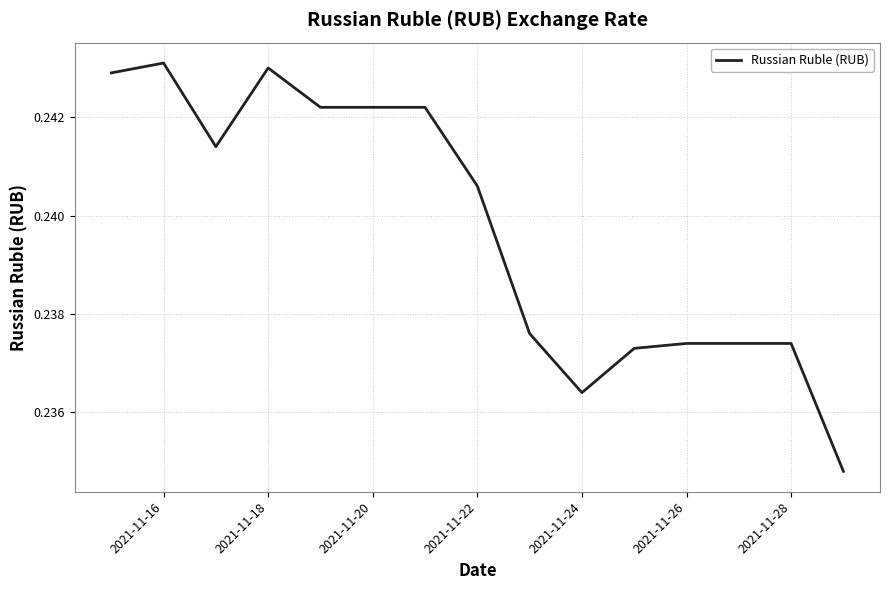

The value at 2021-11-20 is 0.4. True or false?

False